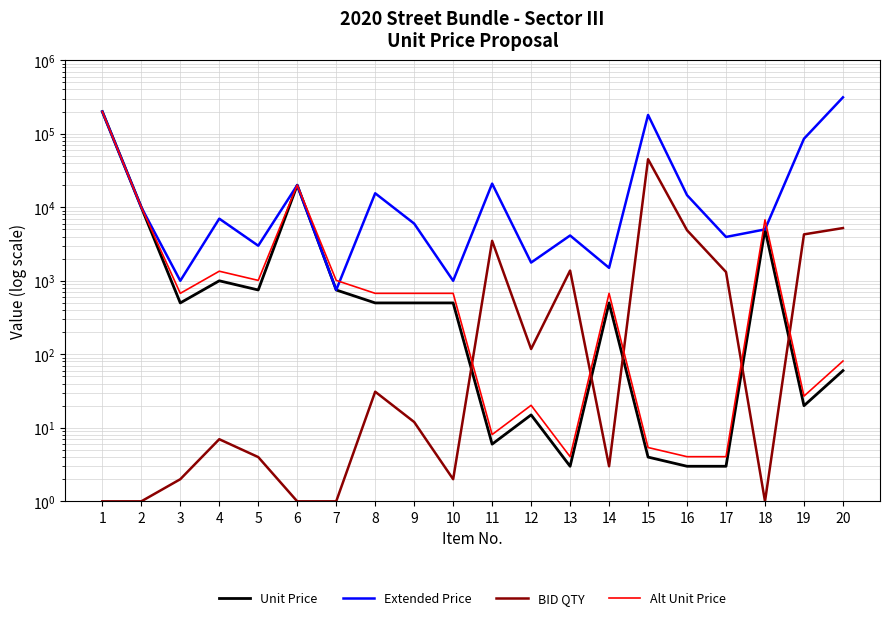

Reading left to right, extract all data points from this chart.

Unit Price: 1=200000.0	2=10000.0	3=500.0	4=1000.0	5=750.0	6=20000.0	7=750.0	8=500.0	9=500.0	10=500.0	11=6.0	12=15.0	13=3.0	14=500.0	15=4.0	16=3.0	17=3.0	18=5000.0	19=20.0	20=60.0
Extended Price: 1=200000.0	2=10000.0	3=1000.0	4=7000.0	5=3000.0	6=20000.0	7=750.0	8=15500.0	9=6000.0	10=1000.0	11=20970.0	12=1770.0	13=4131.0	14=1500.0	15=180220.0	16=14607.0	17=3948.0	18=5000.0	19=85600.0	20=312960.0
BID QTY: 1=1.0	2=1.0	3=2.0	4=7.0	5=4.0	6=1.0	7=1.0	8=31.0	9=12.0	10=2.0	11=3495.0	12=118.0	13=1377.0	14=3.0	15=45055.0	16=4869.0	17=1316.0	18=1.0	19=4280.0	20=5216.0
Alt Unit Price: 1=200000.0	2=10000.0	3=675.0	4=1350.0	5=1012.5	6=20000.0	7=1012.5	8=675.0	9=675.0	10=675.0	11=8.1	12=20.2	13=4.0	14=675.0	15=5.4	16=4.0	17=4.0	18=6750.0	19=27.0	20=81.0